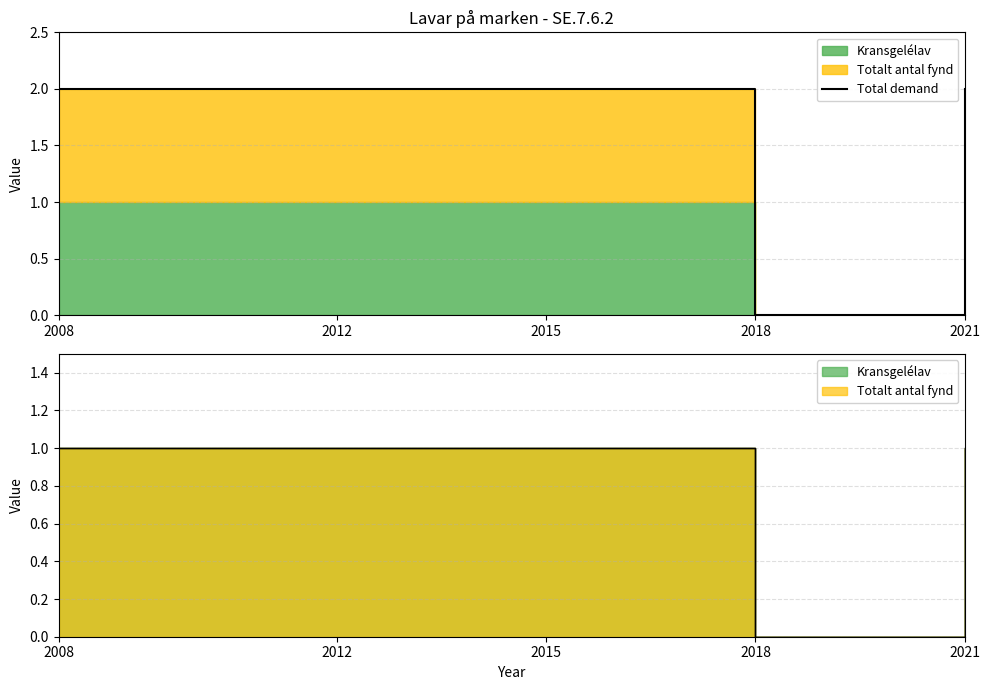

True or false: the data shows 1 at 2012.

False